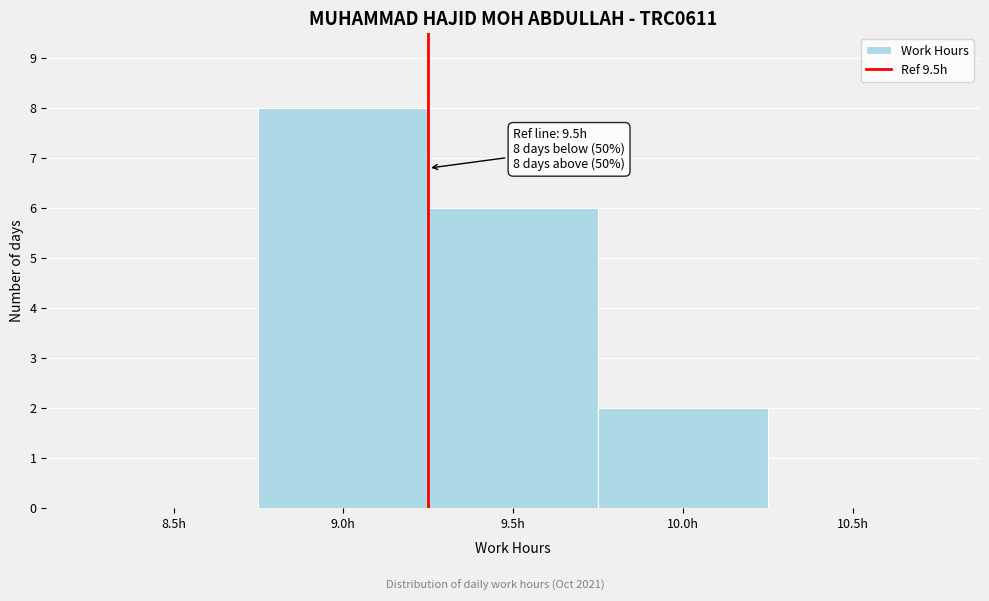

Reading right to left, what are all the values shown in this chart?

10.5h=0	10.0h=2	9.5h=6	9.0h=8	8.5h=0